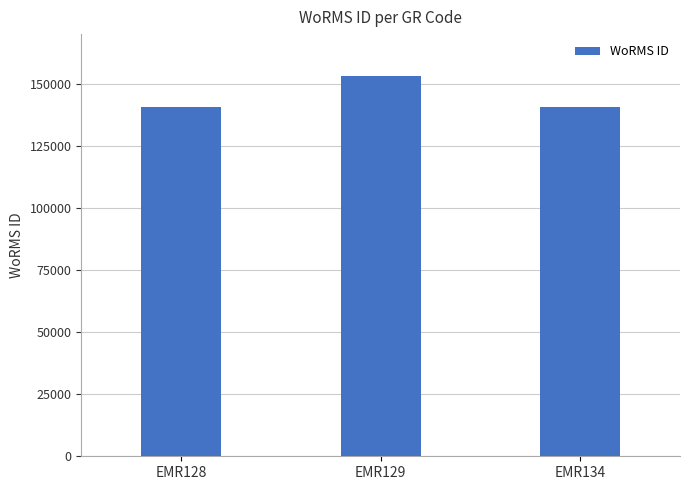

Approximately how many times larger is the value at EMR129 compared to EMR128?

1.1